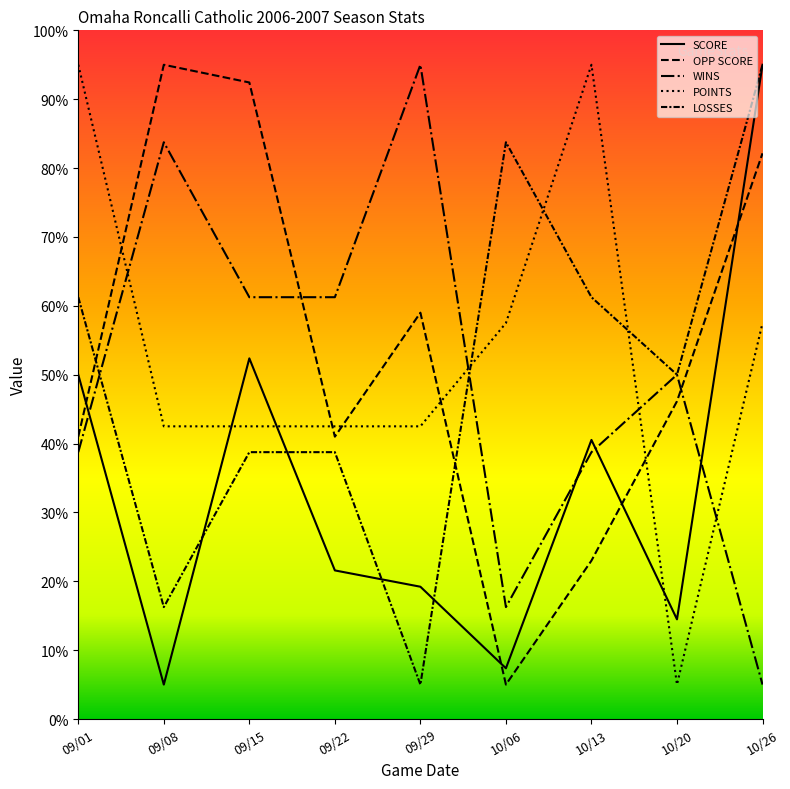

Does the chart have visible grid lines?

No